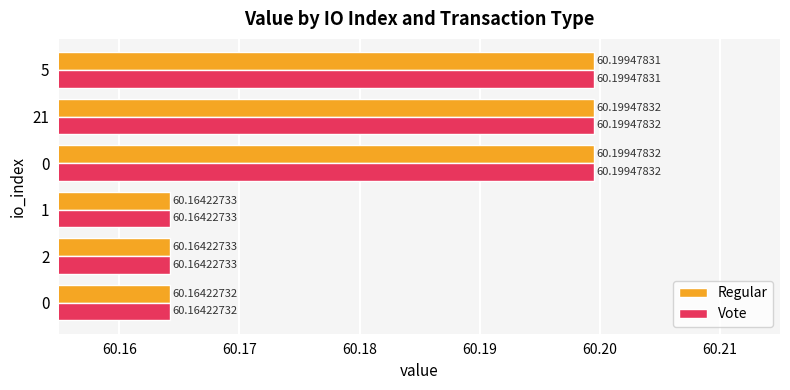

What are all the series names shown in the legend?

Regular, Vote